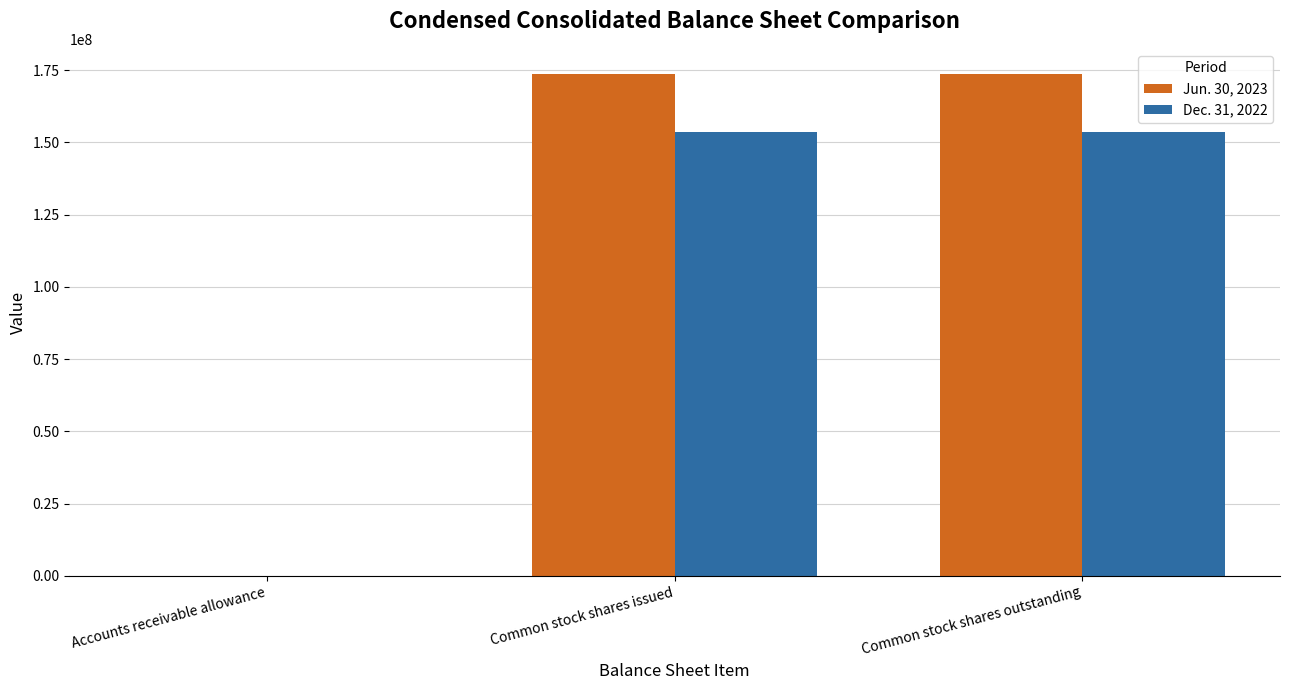

What is the maximum value shown in the chart?

173649862